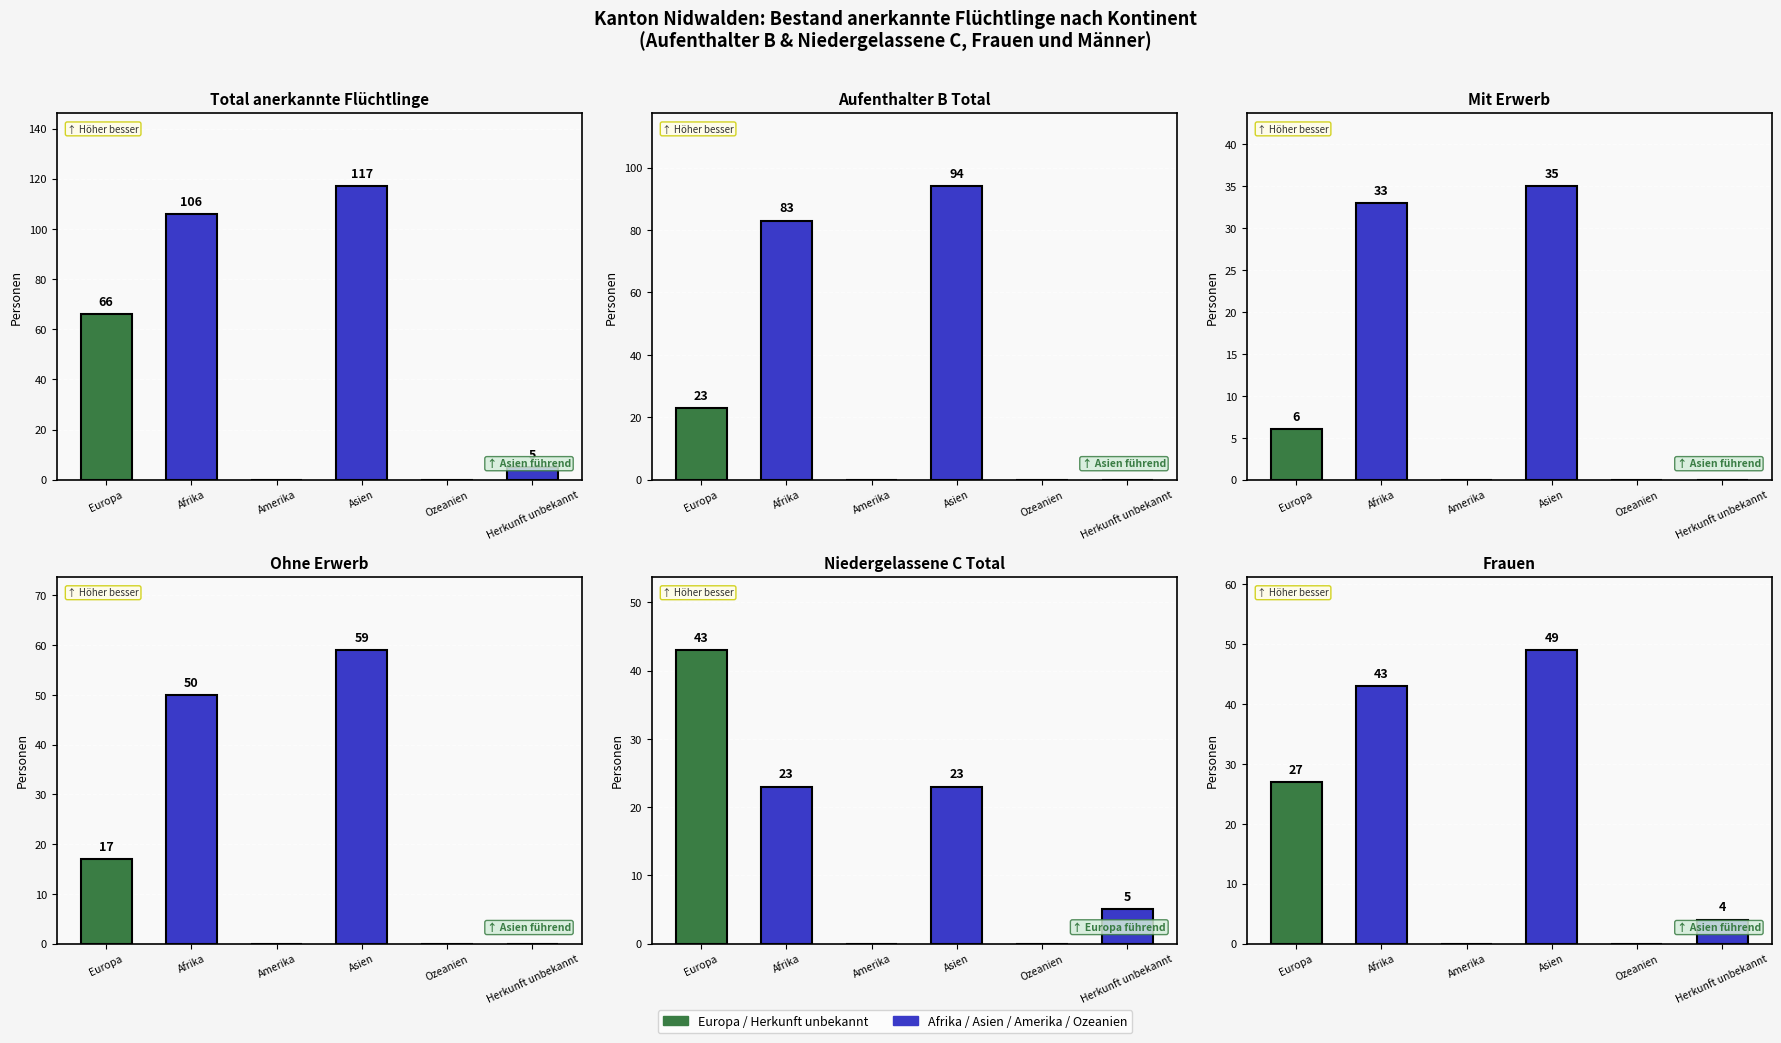

Which label corresponds to the smallest value in the chart?

Amerika